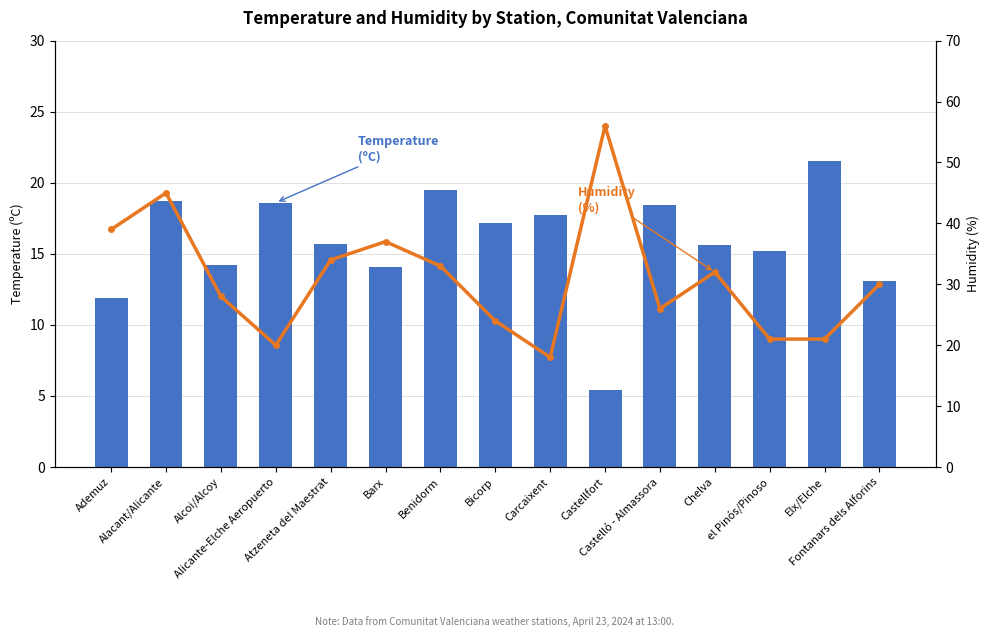

How many values in the Humidity (%) series are below 30?

7